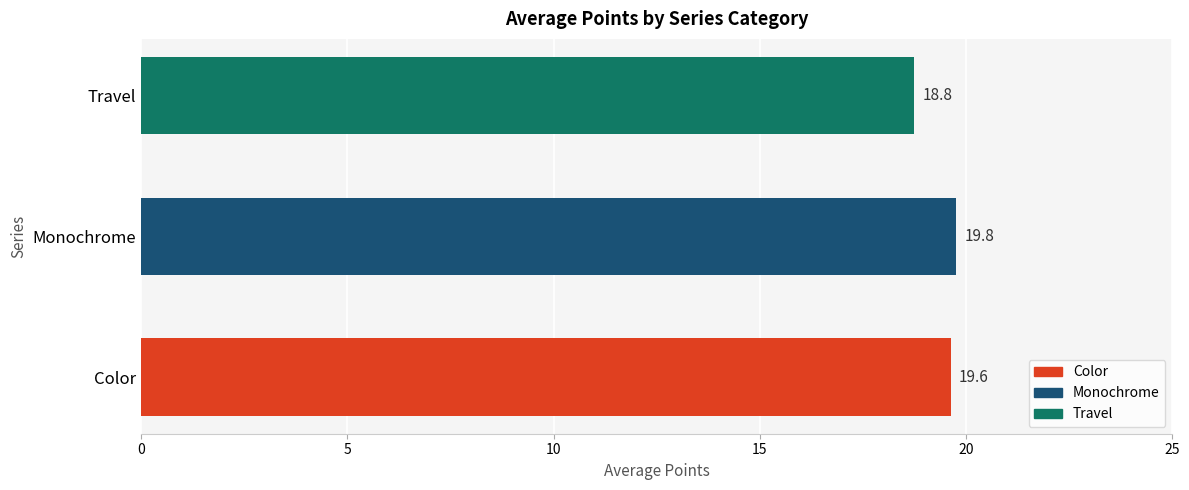

What is the sum of all values?

58.1